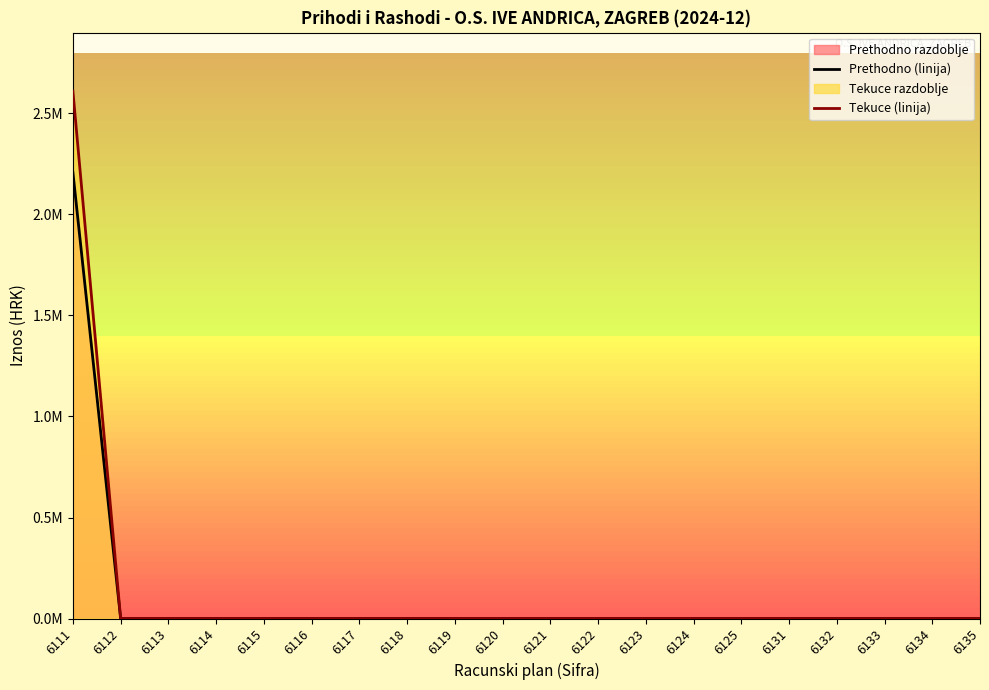

Reading left to right, transcribe all the data shown in this chart.

Prethodno (linija): 6111=2208050.3	6112=0.0	6113=0.0	6114=0.0	6115=0.0	6116=0.0	6117=0.0	6118=0.0	6119=0.0	6120=0.0	6121=0.0	6122=0.0	6123=0.0	6124=0.0	6125=0.0	6131=0.0	6132=0.0	6133=0.0	6134=0.0	6135=0.0
Tekuce (linija): 6111=2610135.2	6112=0.0	6113=0.0	6114=0.0	6115=0.0	6116=0.0	6117=0.0	6118=0.0	6119=0.0	6120=0.0	6121=0.0	6122=0.0	6123=0.0	6124=0.0	6125=0.0	6131=0.0	6132=0.0	6133=0.0	6134=0.0	6135=0.0